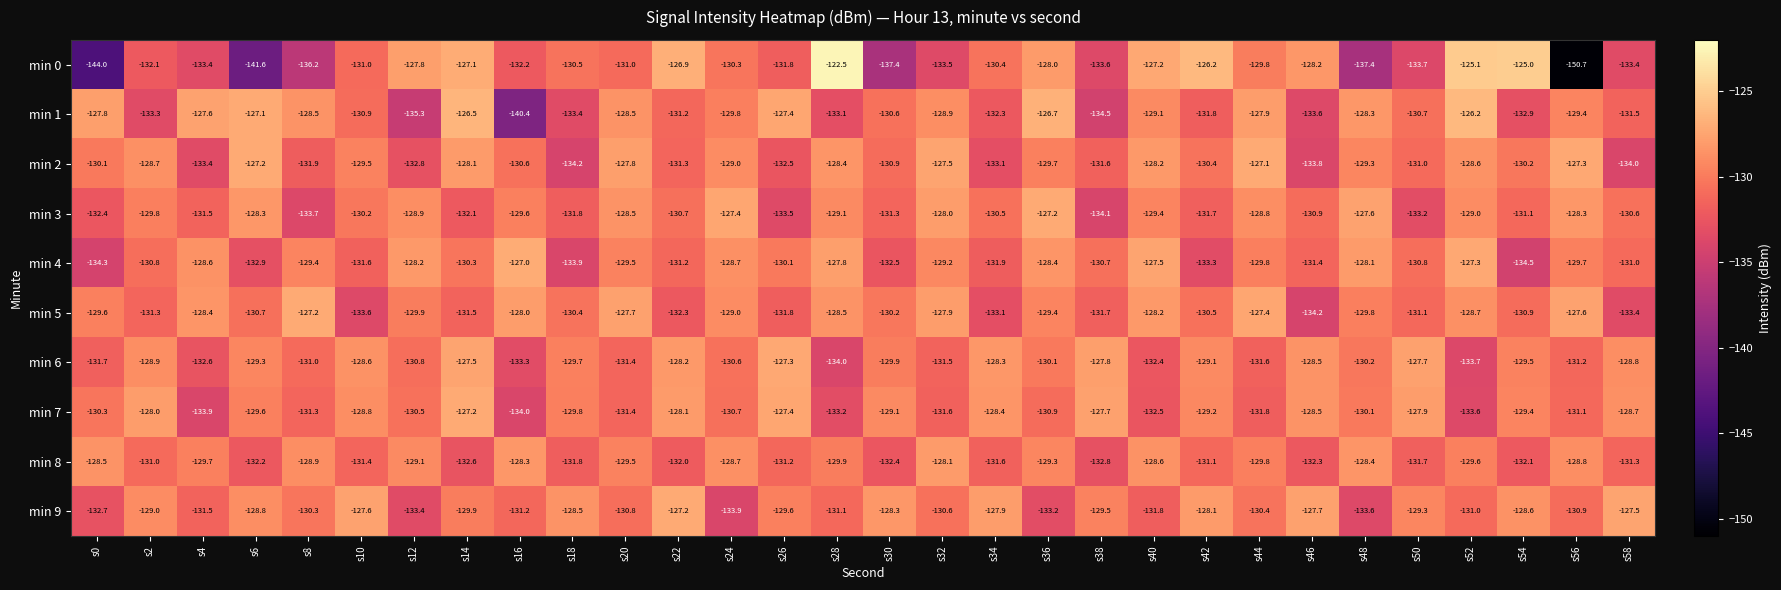

Rank the series at s30 from highest to lowest value.

min 9, min 7, min 6, min 5, min 1, min 2, min 3, min 8, min 4, min 0